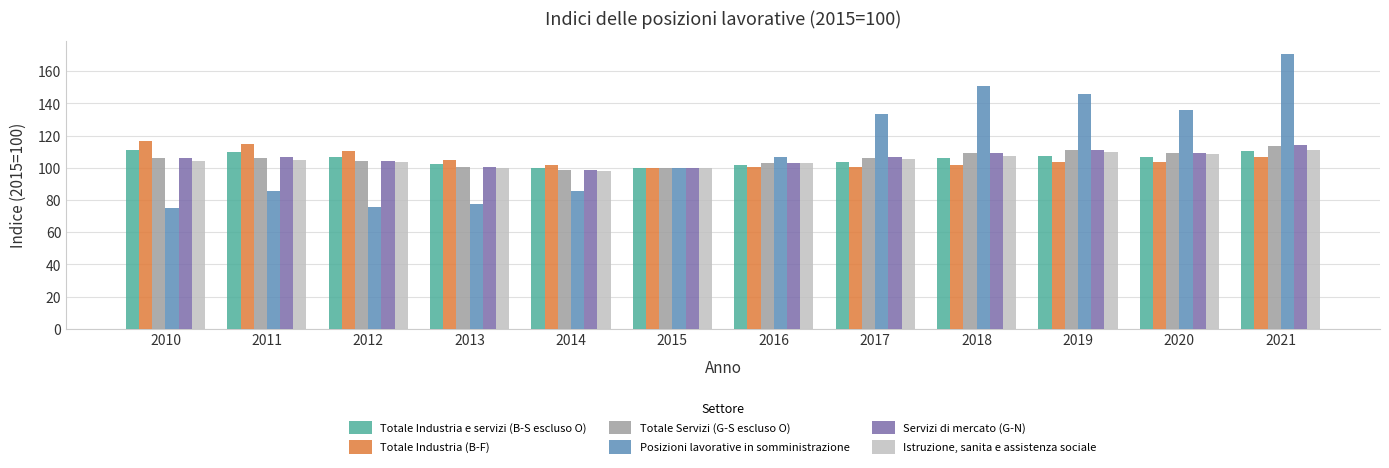

The value of Totale Servizi (G-S escluso O) at 2011 is 106.3. True or false?

True